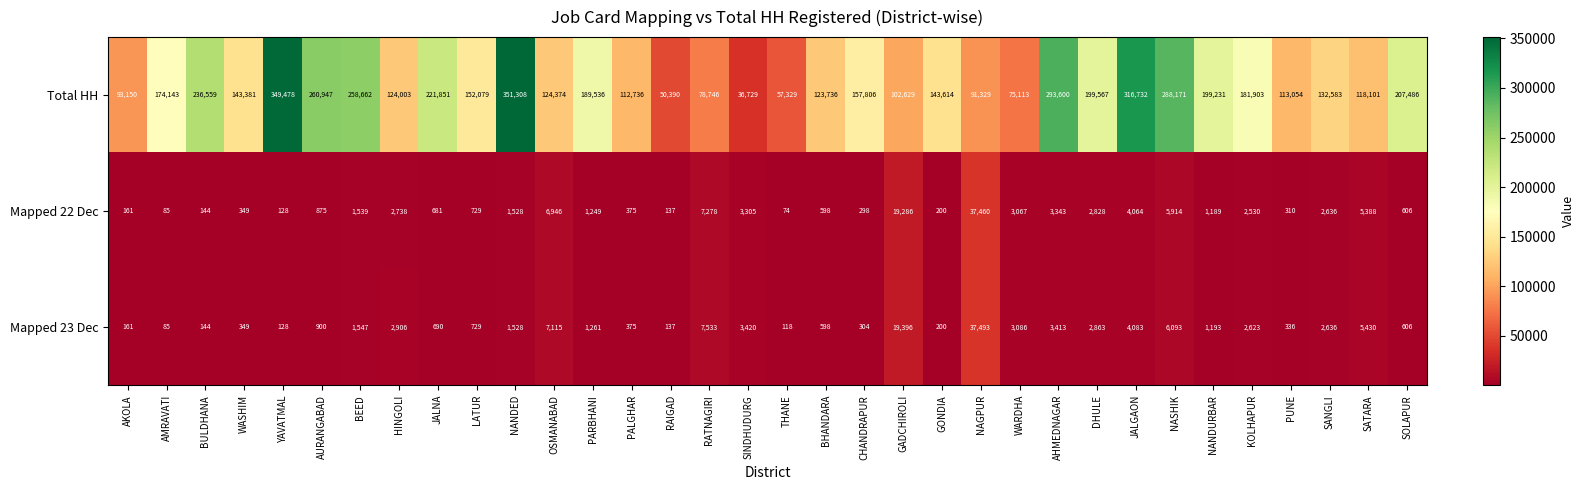

What is the difference between the maximum and minimum values in the Total HH series?

314579